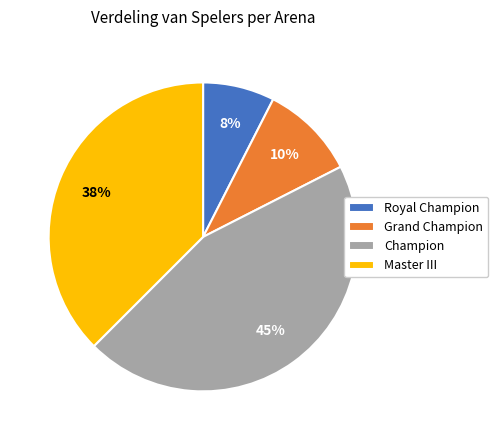

What percentage is the Grand Champion slice, to the nearest percent?

10%